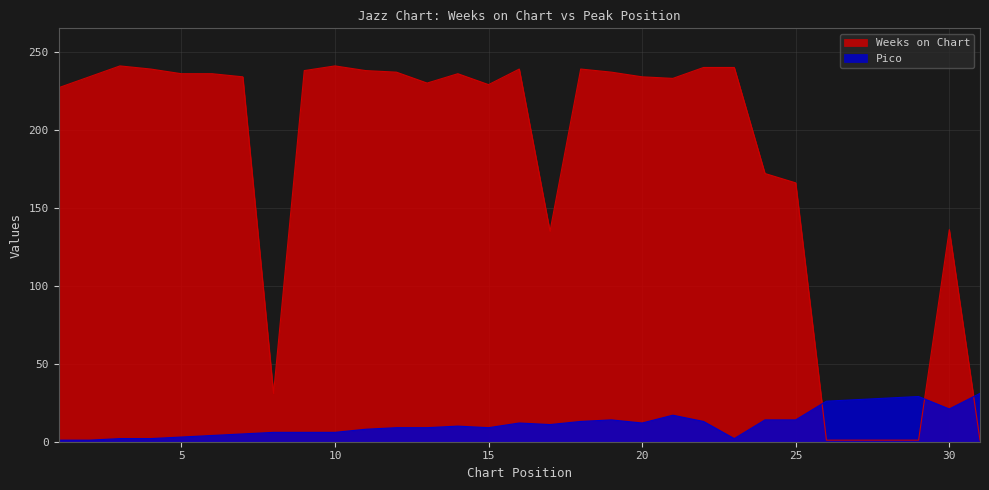

Which series has the largest total across all categories?

Weeks on Chart